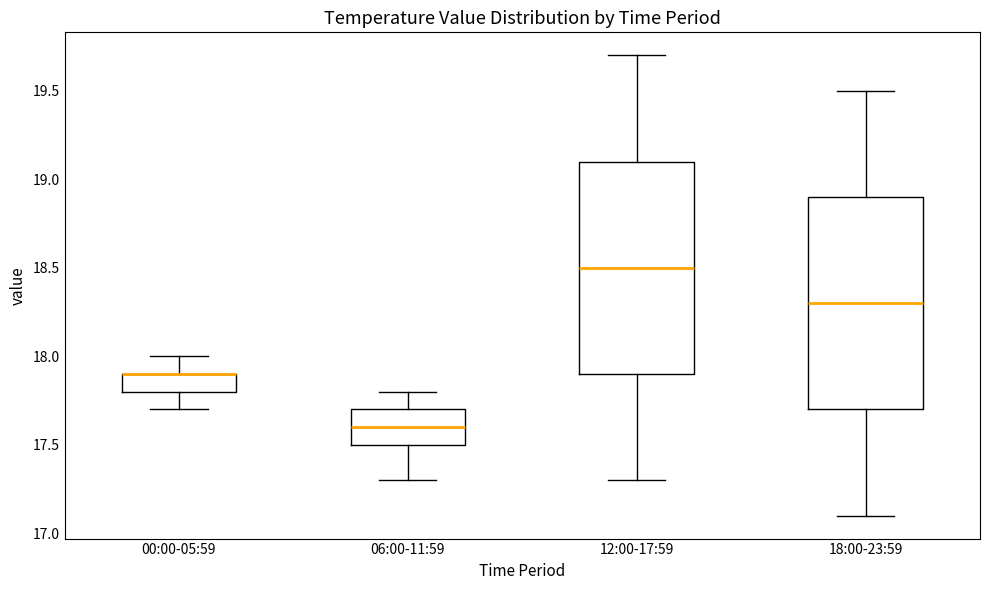

Reading left to right, read every box against the y-axis: the position of its median line, the range the box covers, and the ends of its whiskers. The values are not printed on the chart, so give them approximately, as read against the axis.

00:00-05:59: median 17.9 (drawn on the box's upper edge), box 17.8 to 17.9, whiskers 17.7 to 18.0
06:00-11:59: median 17.6, box 17.5 to 17.7, whiskers 17.3 to 17.8
12:00-17:59: median 18.5, box 17.9 to 19.1, whiskers 17.3 to 19.7
18:00-23:59: median 18.3, box 17.7 to 18.9, whiskers 17.1 to 19.5